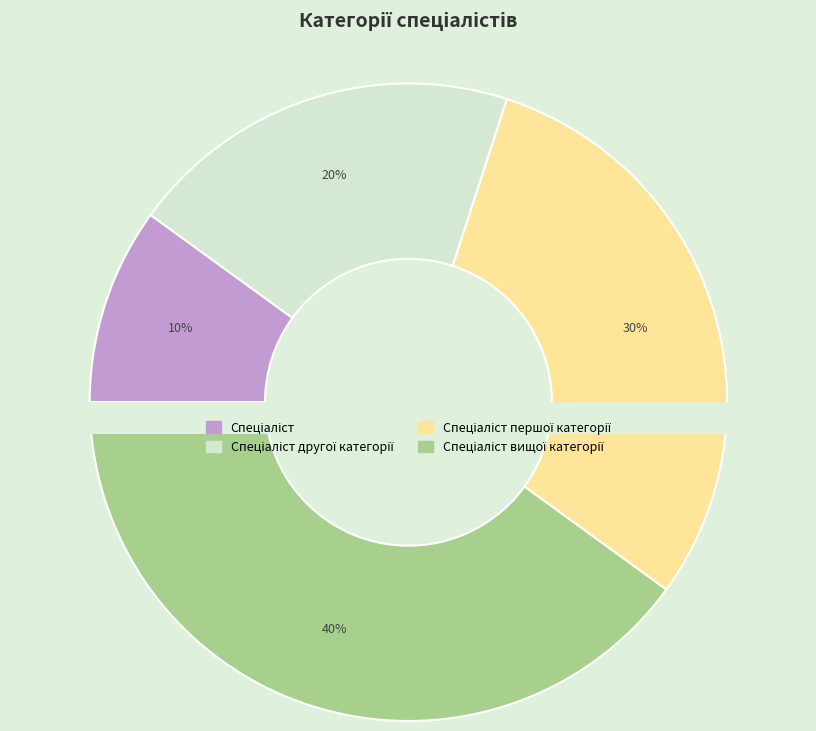

How much of the chart is everything except Спеціаліст першої категорії?

70.0%